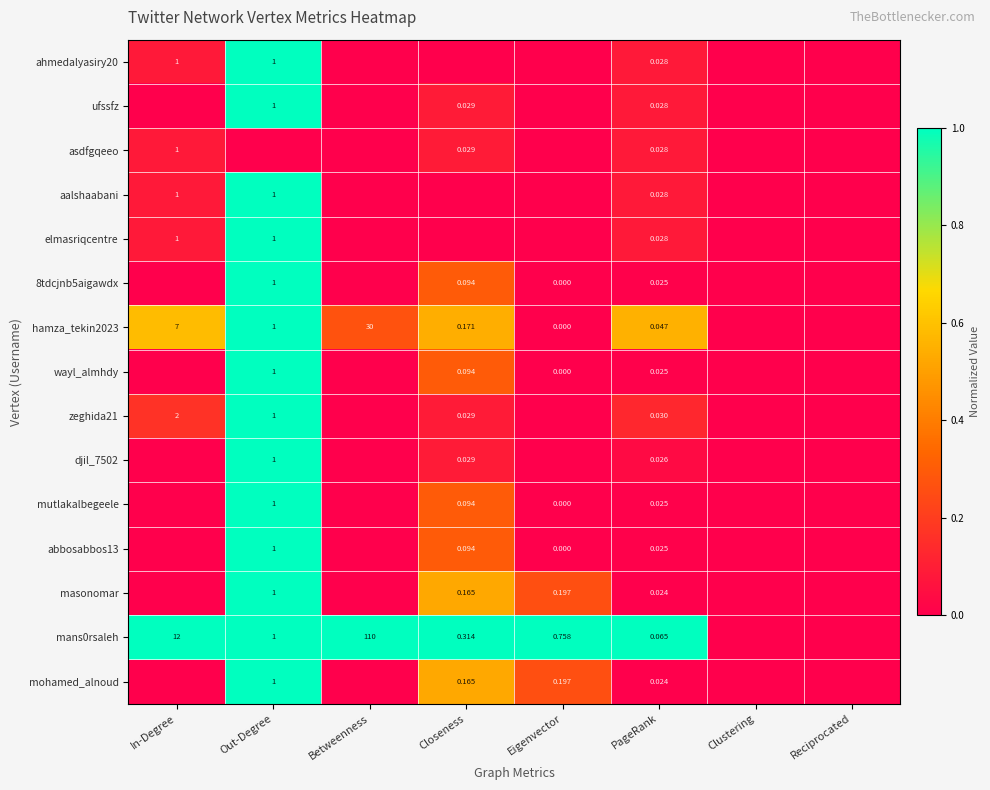

At which category does the chart reach its minimum across all series?

Betweenness